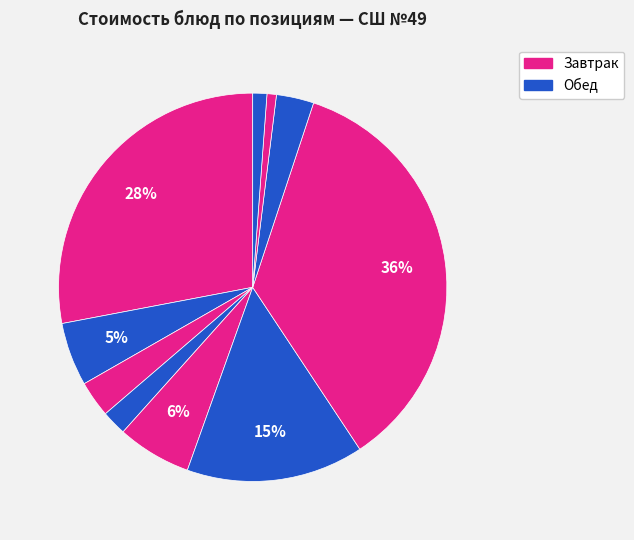

How many segments does this pie chart have?

10